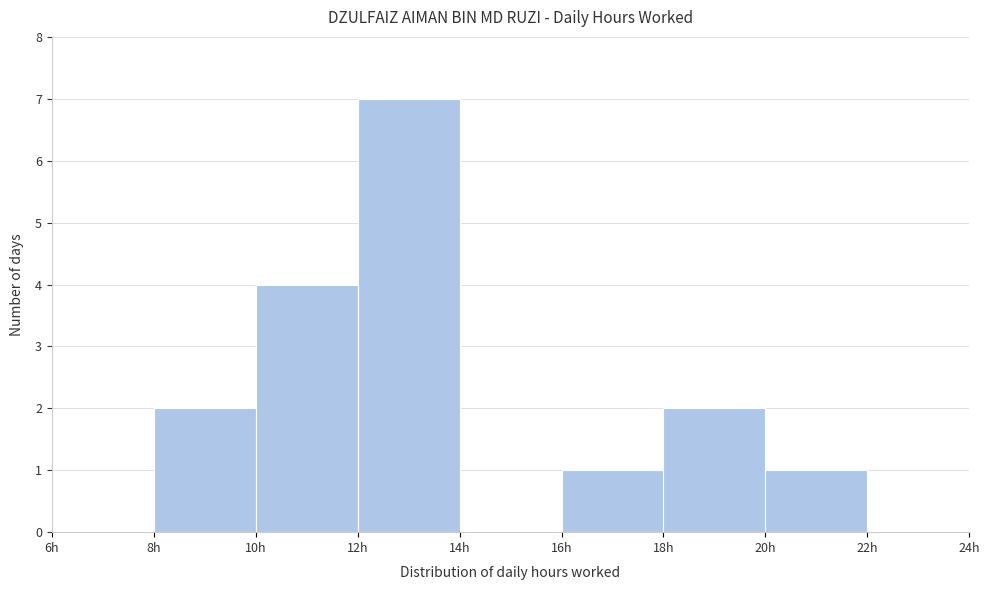

What is the height of the bar covering 8 to 10 on the x-axis? The values are not printed on the chart, so give them approximately, as read against the axis.

2